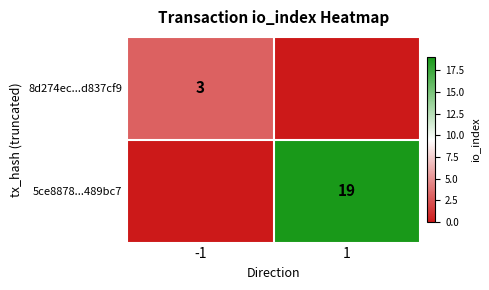

Is it true that 5ce8878...489bc7 equals 31 at 1?

False